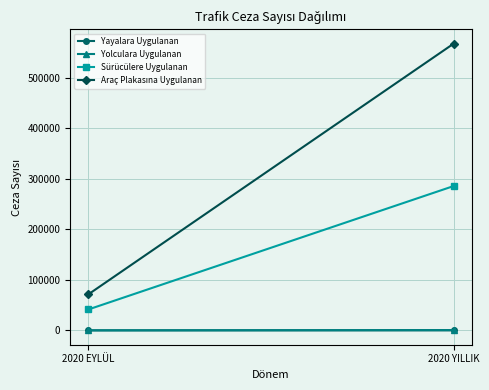

The Sürücülere Uygulanan series shows 41448 at 2020 EYLÜL. True or false?

True